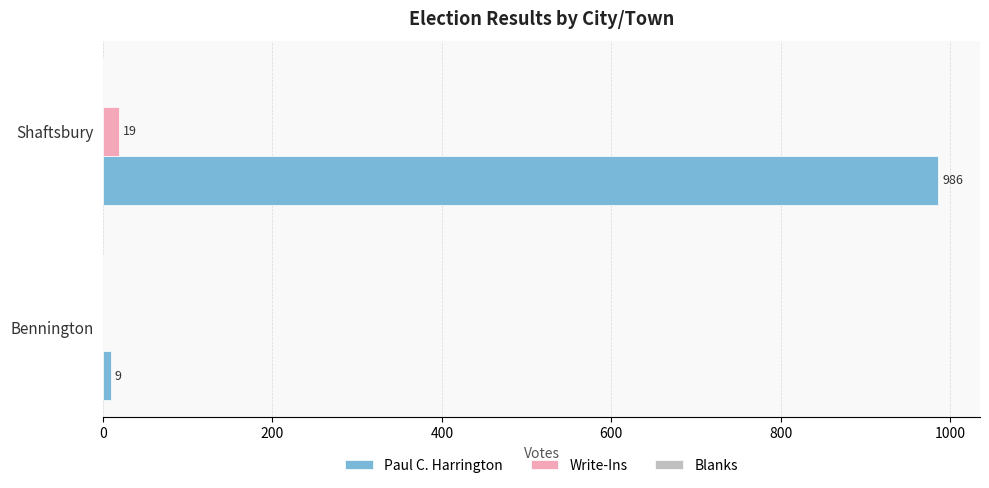

True or false: Paul C. Harrington has a value of 9 at Bennington.

True